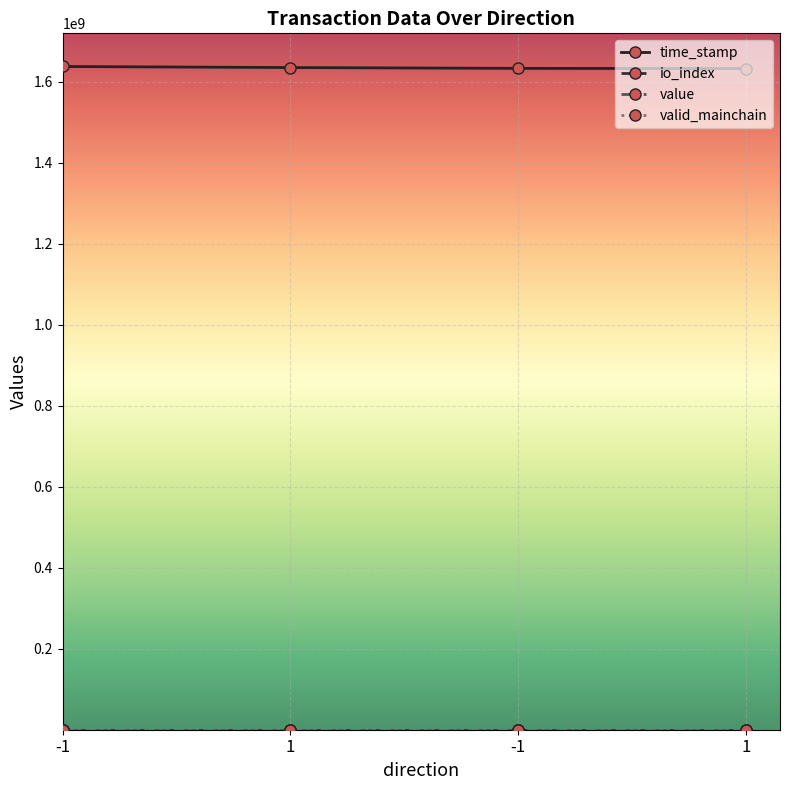

Is this an area chart (filled region under the line)?

No